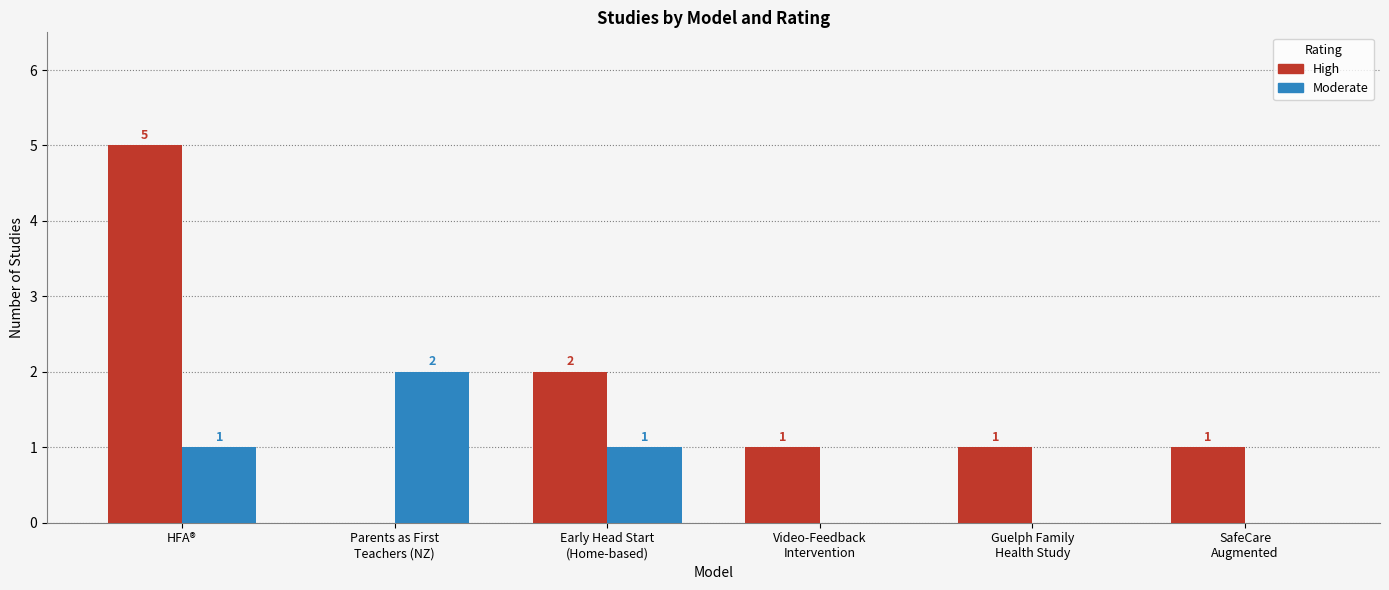

How many positive values does the High series have?

5